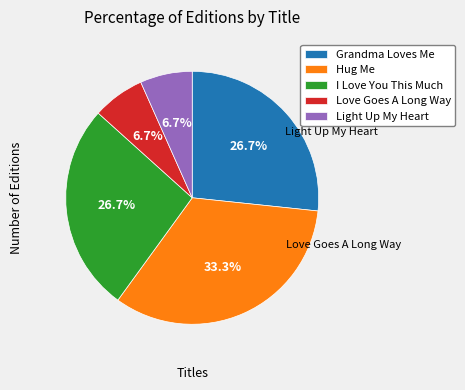

Is the sum of Grandma Loves Me and Light Up My Heart greater than half?

No